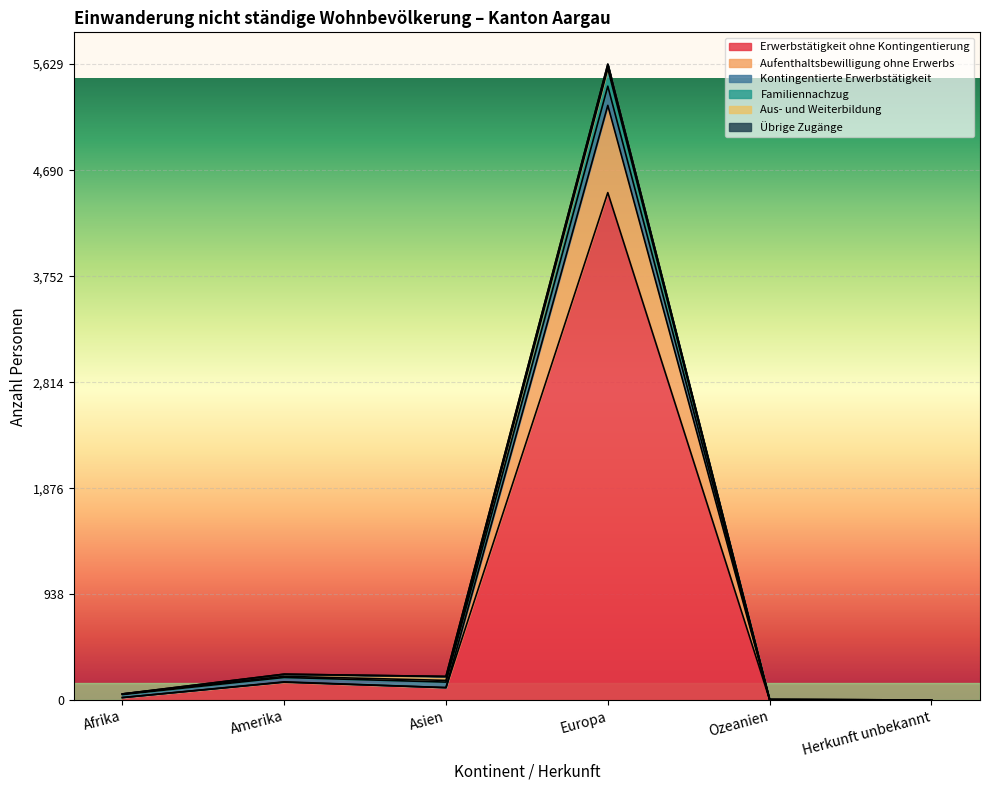

At which category is the sum across all series the highest?

Europa